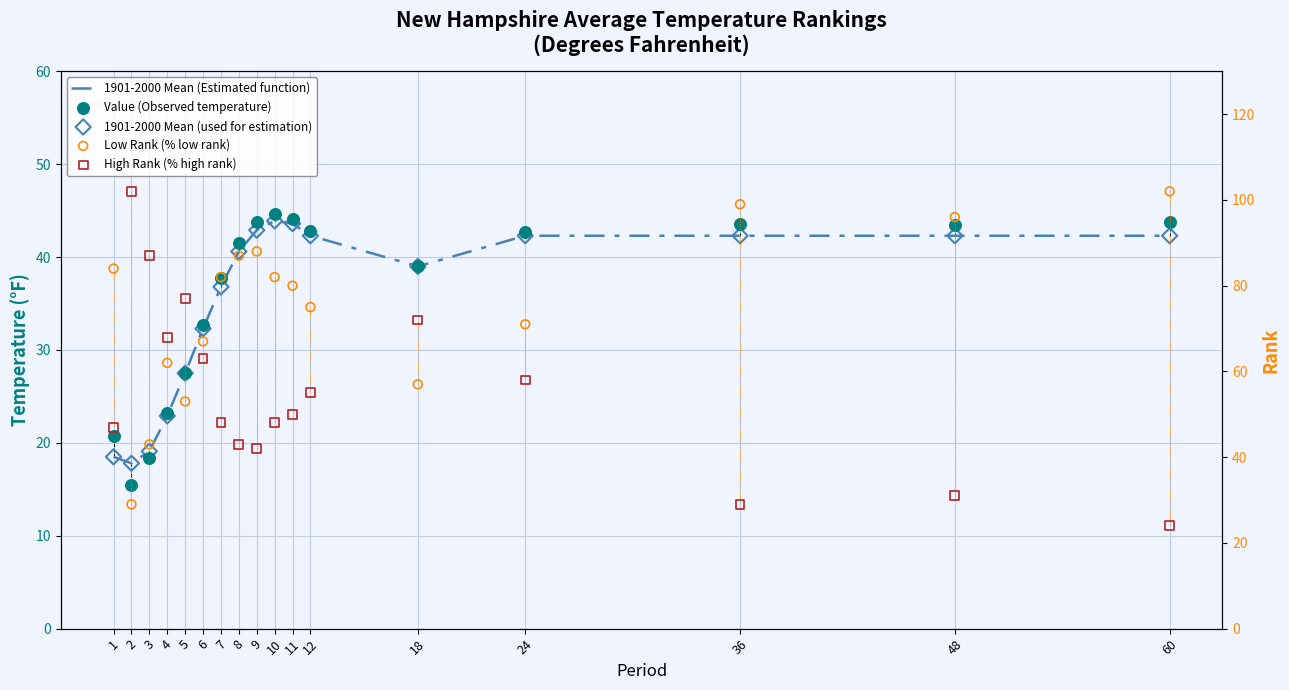

Which series reaches the minimum Y coordinate?

Value (Observed temperature)